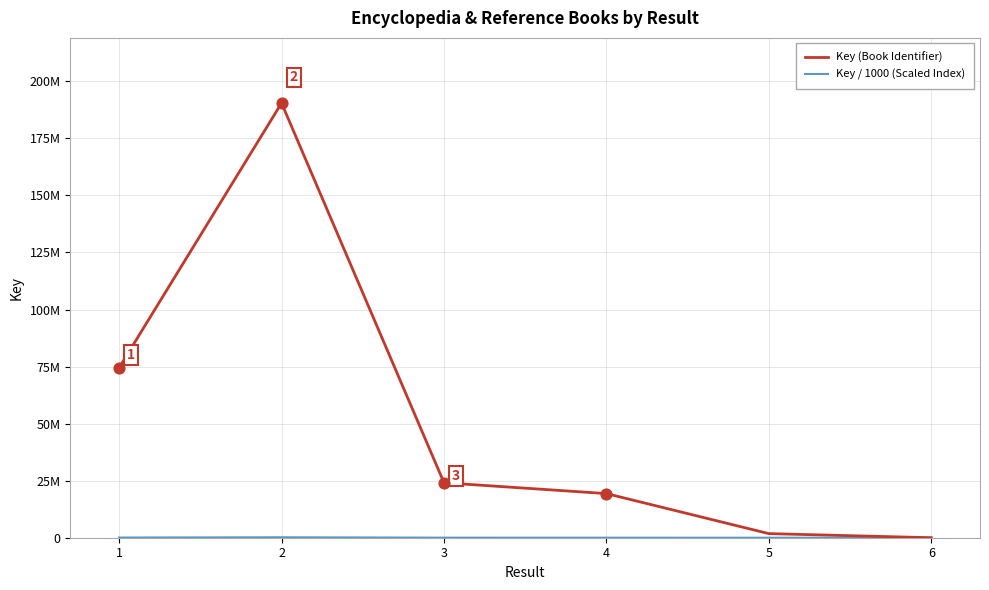

Is the value of Key / 1000 (Scaled Index) at 1 greater than the value of Key (Book Identifier) at 3?

No